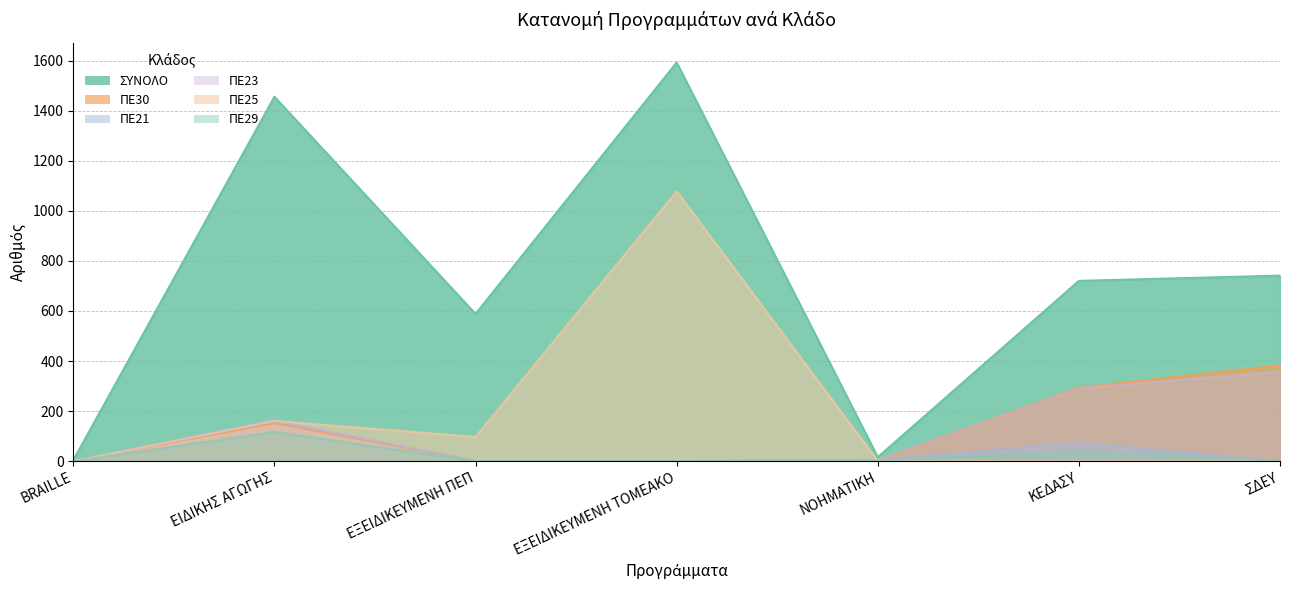

The value of ΠΕ30 at ΕΞΕΙΔΙΚΕΥΜΕΝΗ ΠΕΠ is 0. True or false?

True